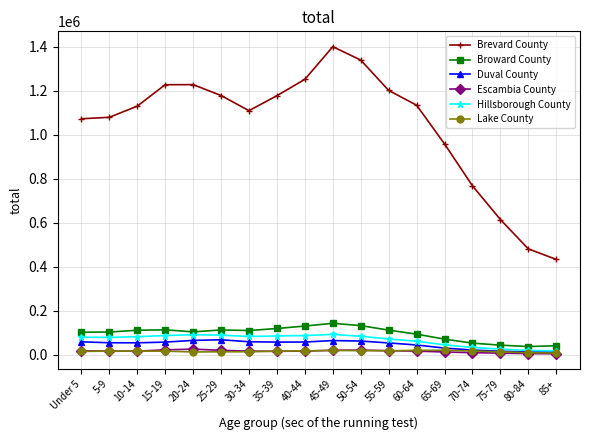

Which series changed the most between 20-24 and 65-69?

Brevard County